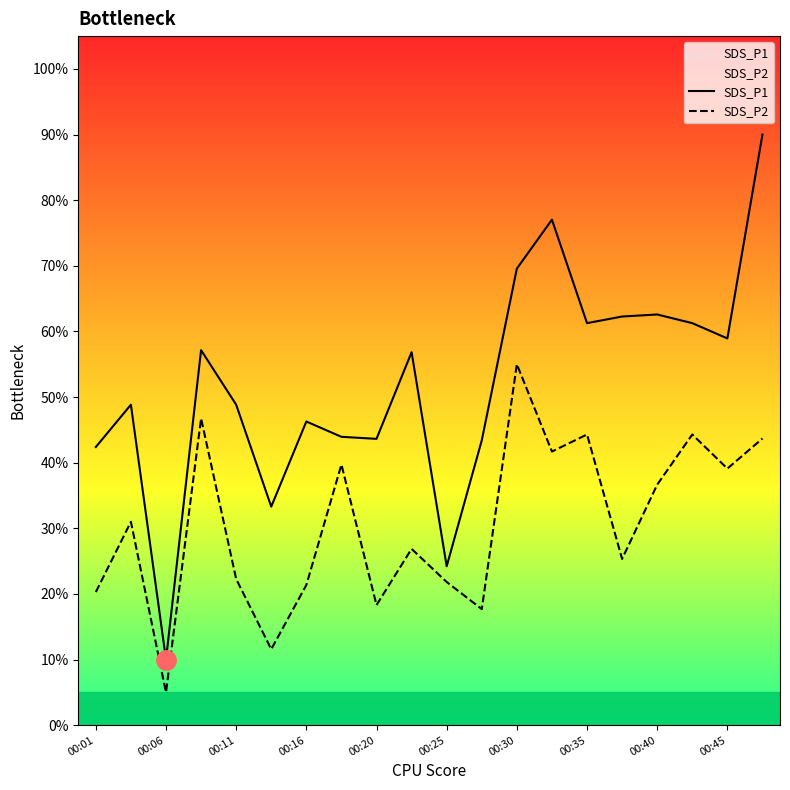

Is it true that SDS_P2 equals 27.2 at 00:40?

False